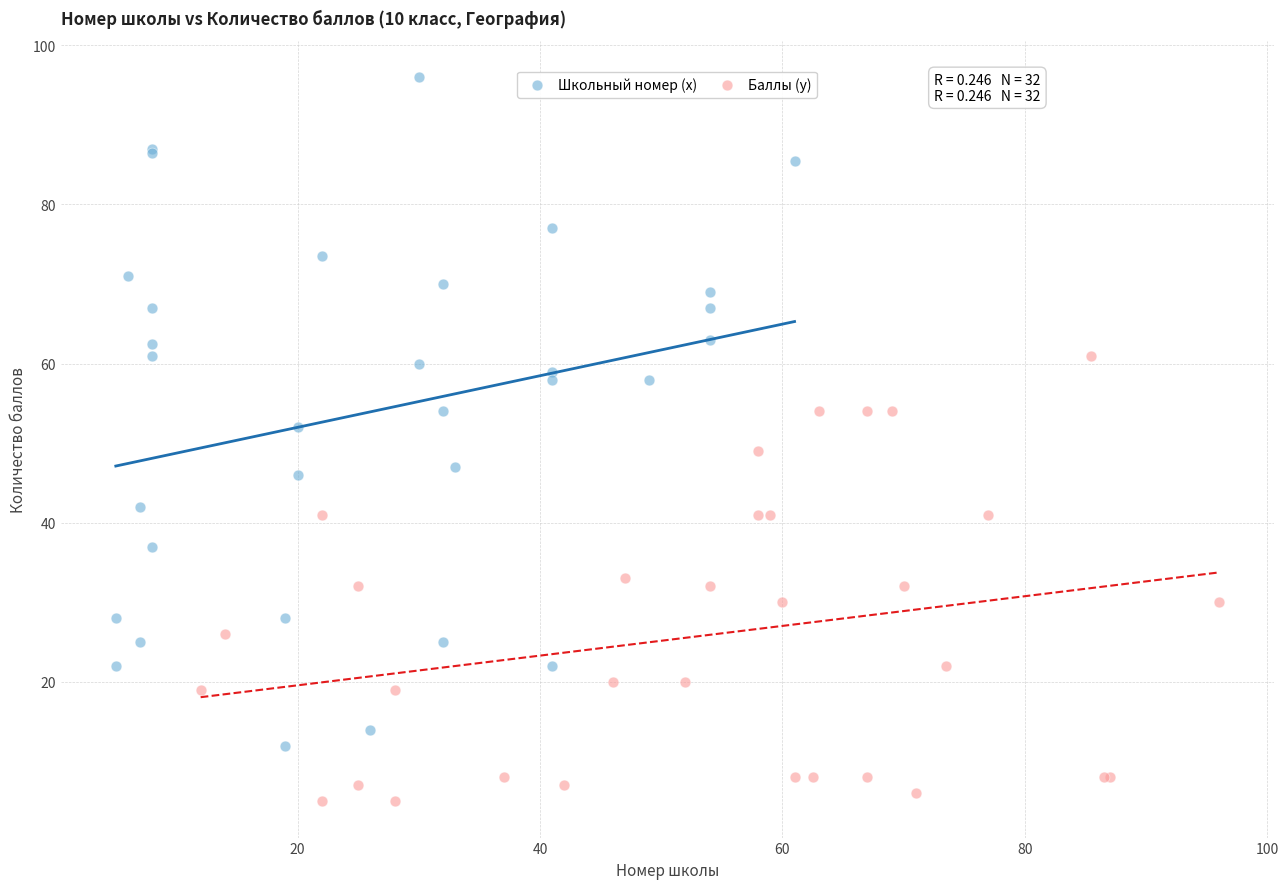

Which series reaches the minimum Y coordinate?

Баллы (y)